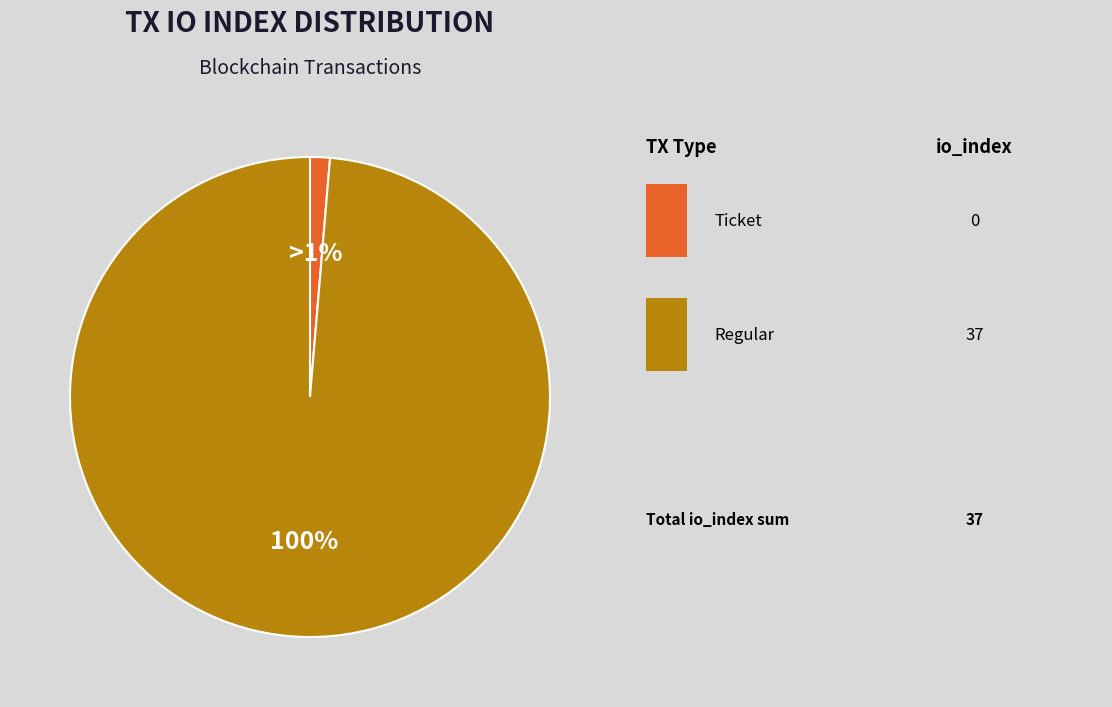

To the nearest percent, what portion does Regular (io_index=37) represent?

100%